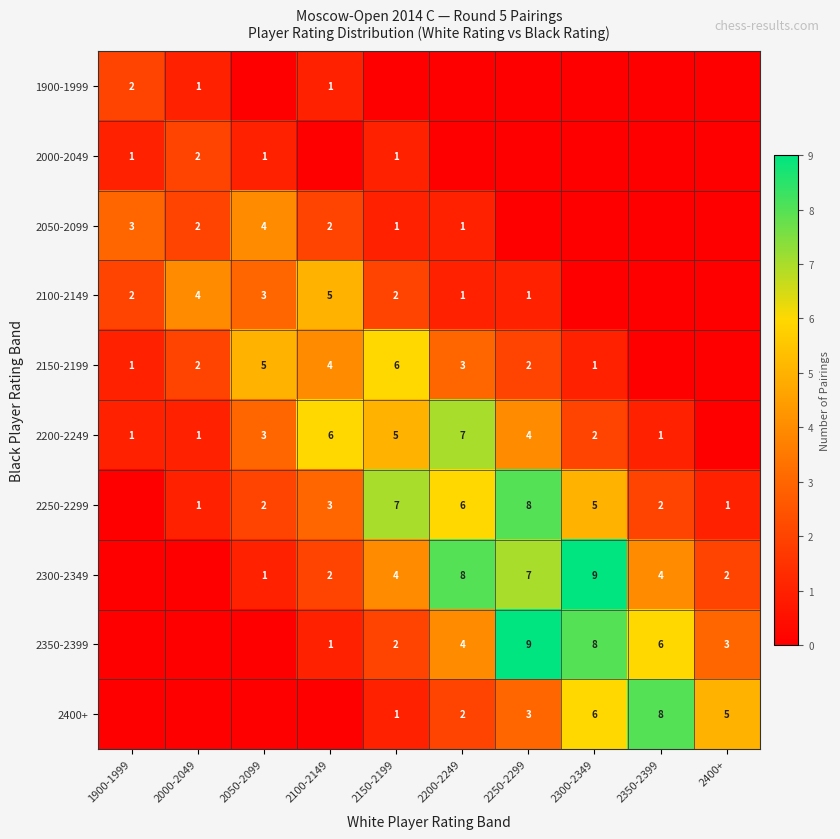

True or false: 2100-2149 has a value of 3 at 1900-1999.

False